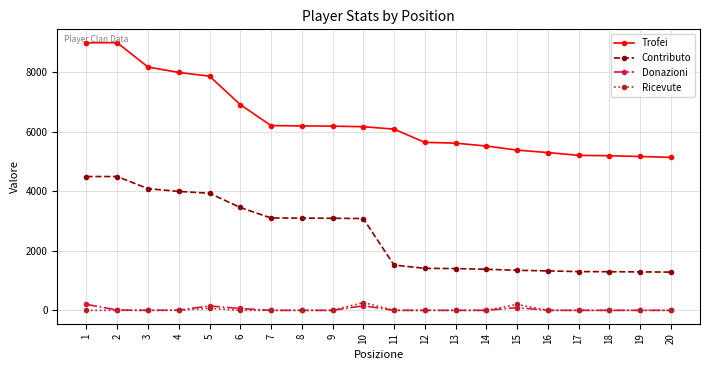

What is the approximate value of Contributo at 12, to the nearest 50?

1400